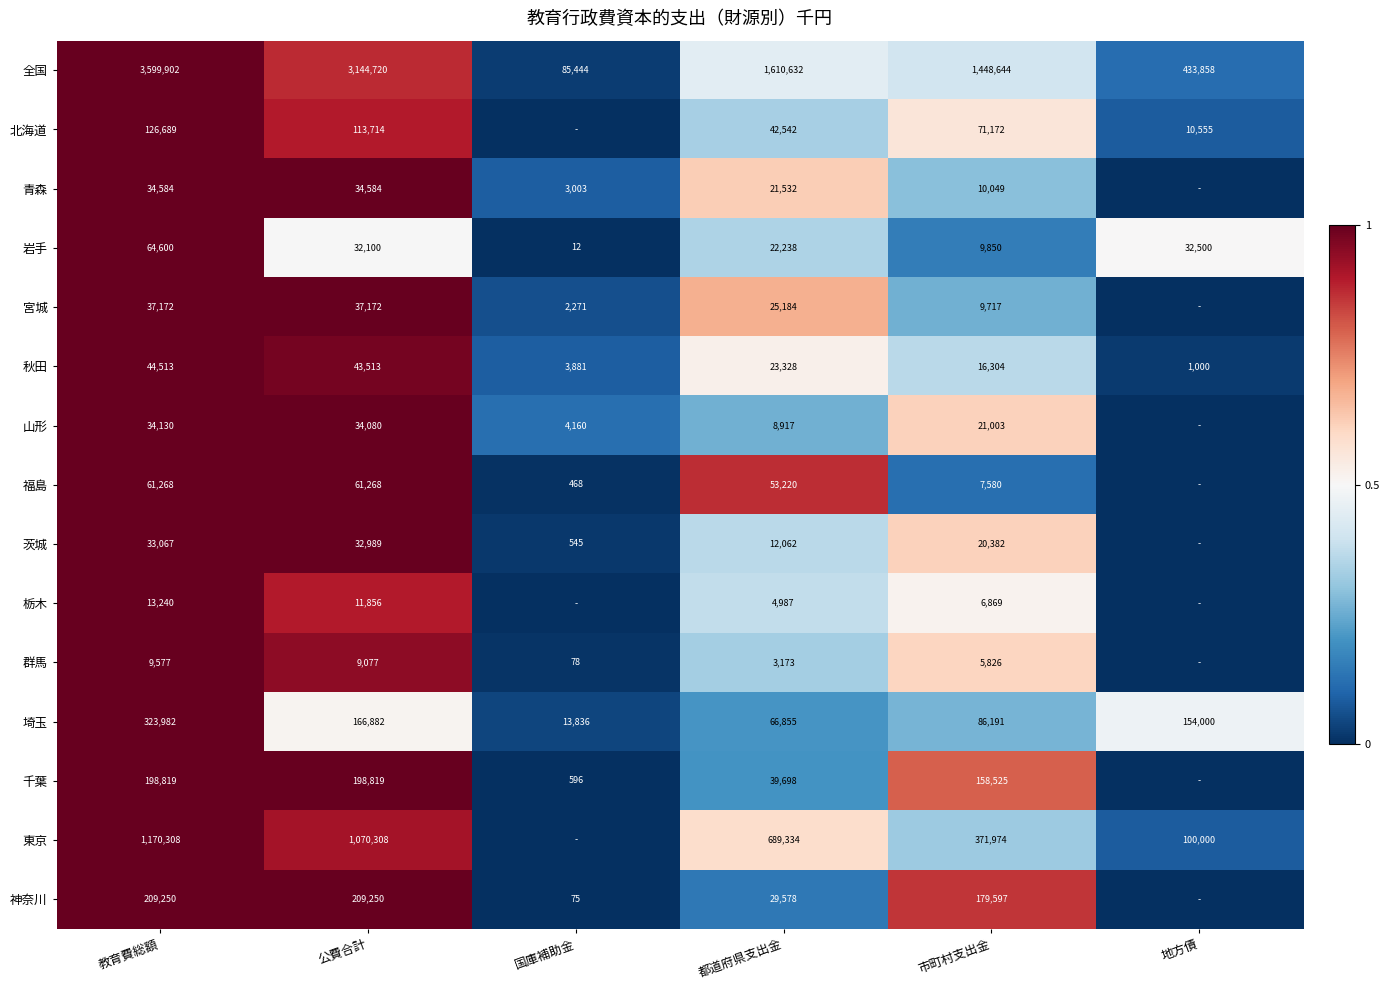

What is the total value across all series at 教育費総額?

5961101